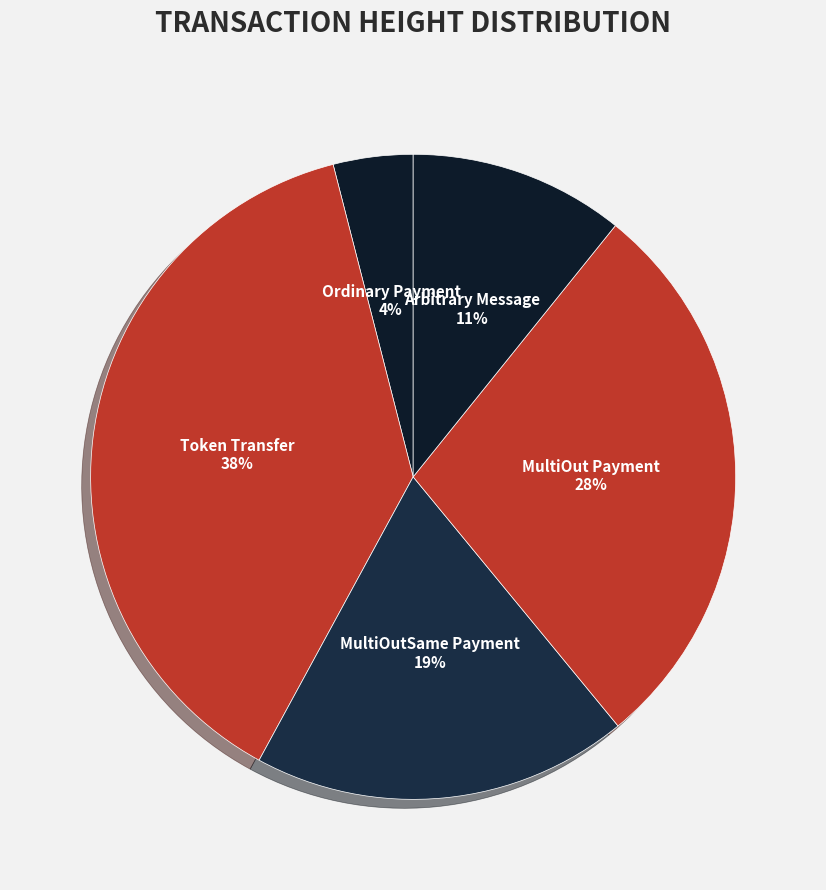

Is it true that Ordinary Payment is 14% of the pie?

False